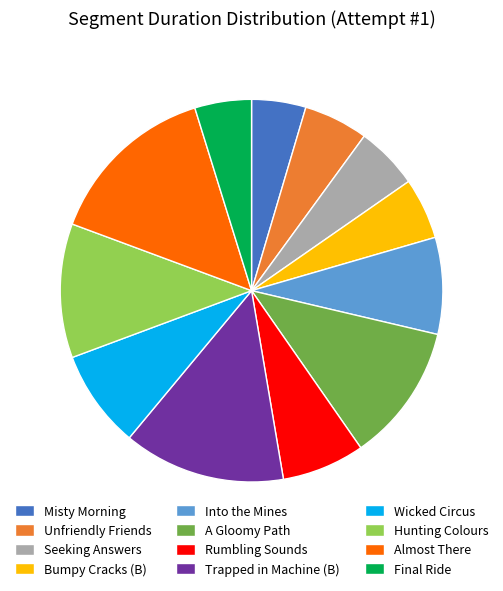

What is the largest slice in the pie chart?

Almost There